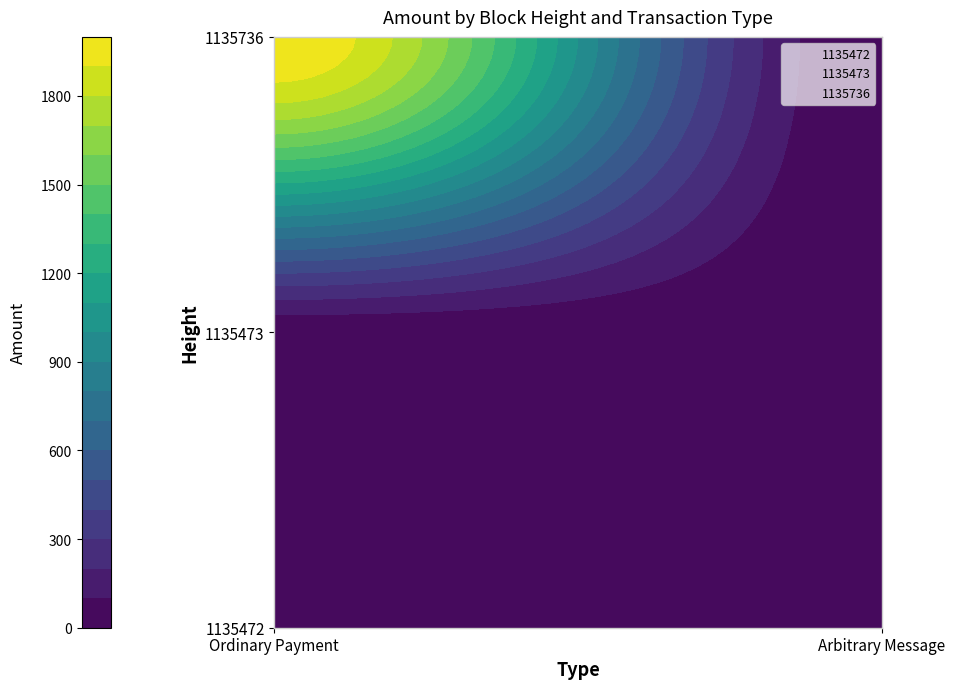

Reading left to right, extract all data points from this chart.

1135736: 1998.0	0.0
1135473: 0.0	0.0
1135472: 0.0	0.0